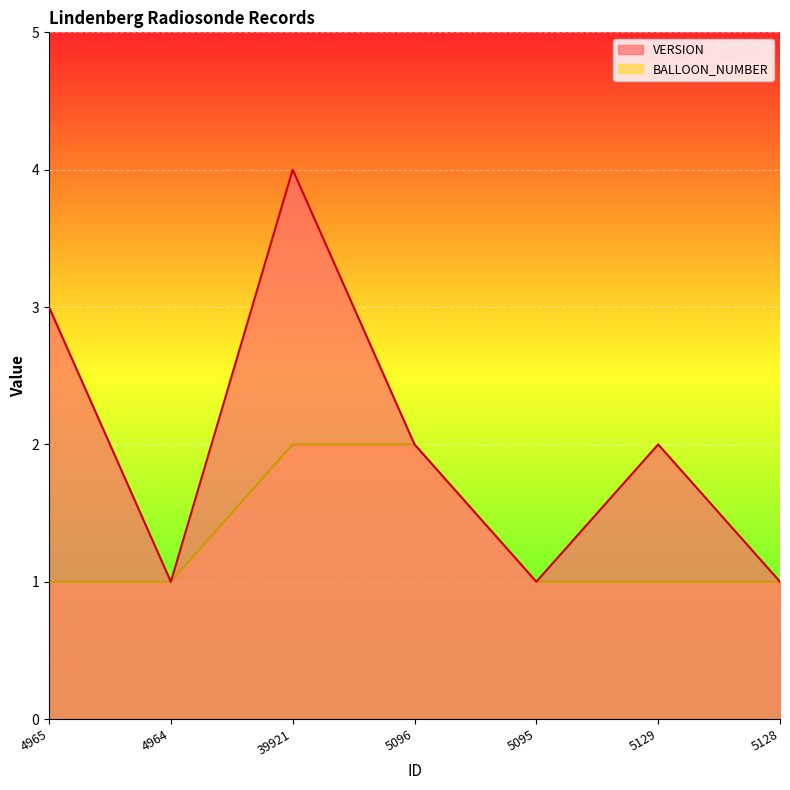

At how many categories does at least one series exceed 2?

2